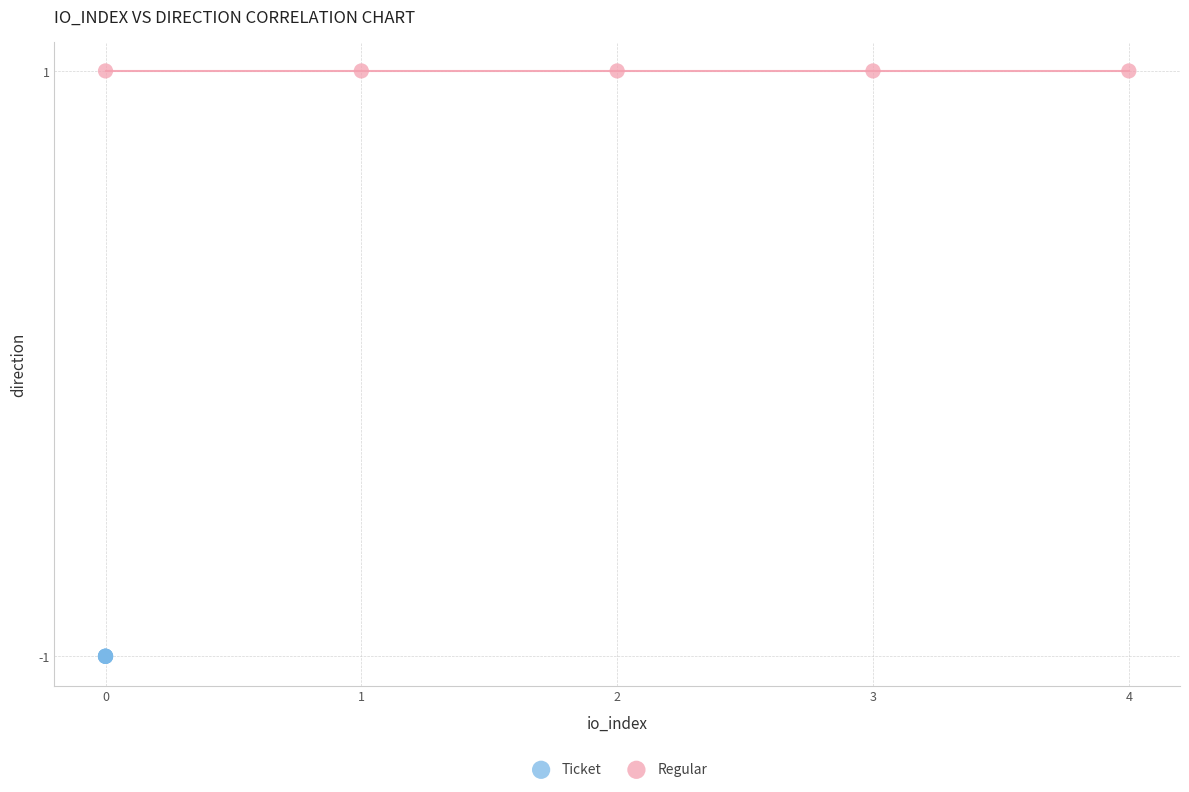

Which series contains the highest Y value?

Regular